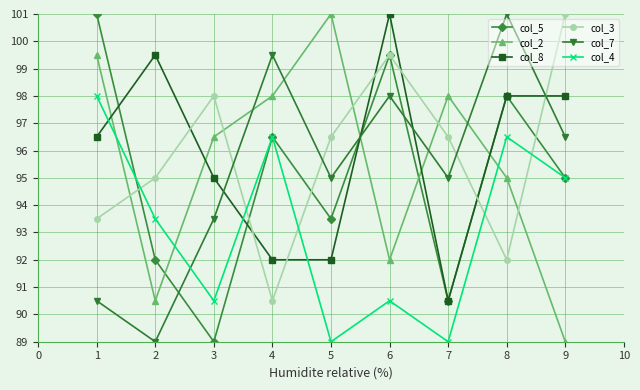

True or false: col_2 and col_8 cross at least once.

True